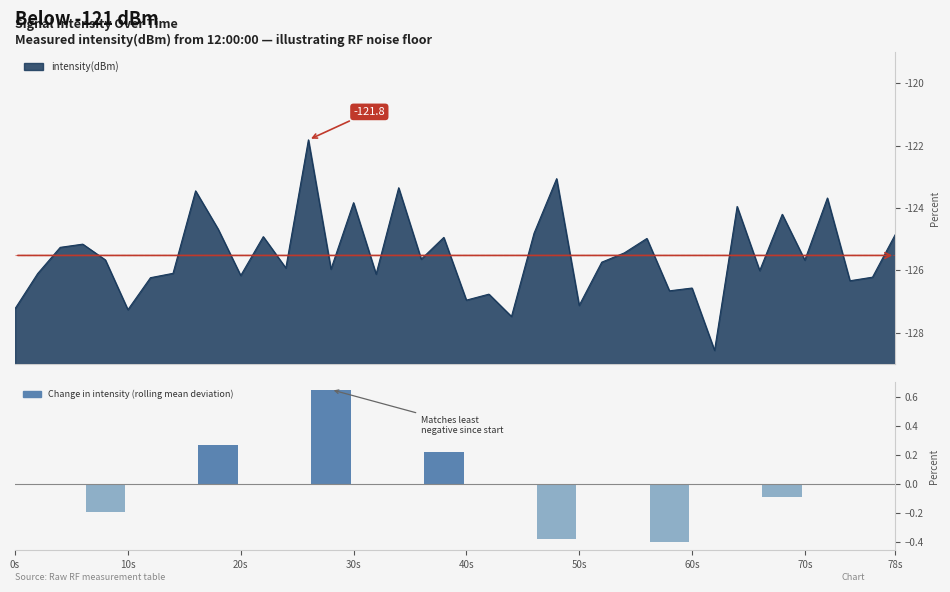

Reading left to right, transcribe all the data shown in this chart.

-0.2	0.3	0.7	0.2	-0.4	-0.4	-0.1